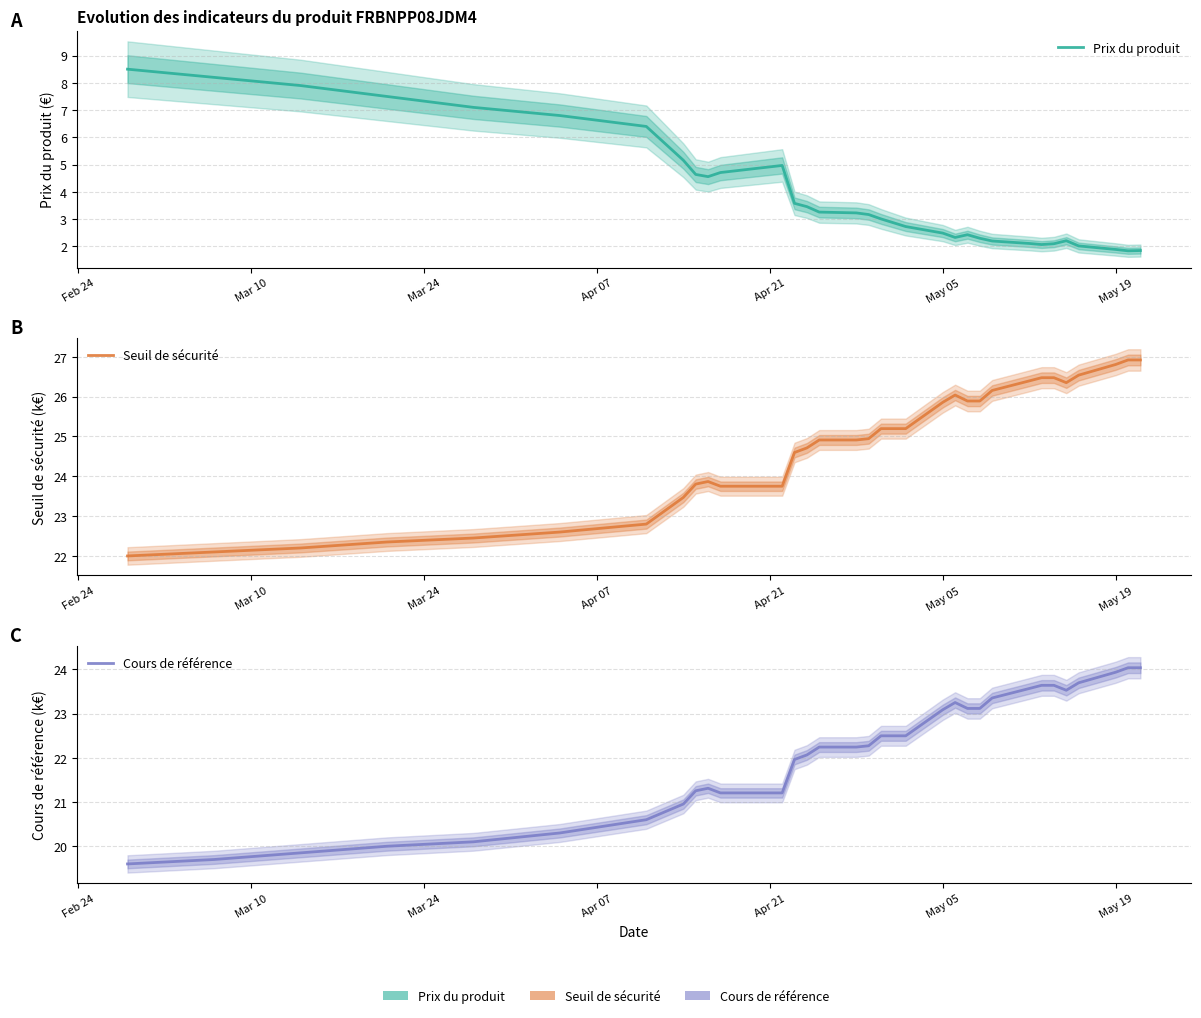

How many distinct data groups are displayed?

3